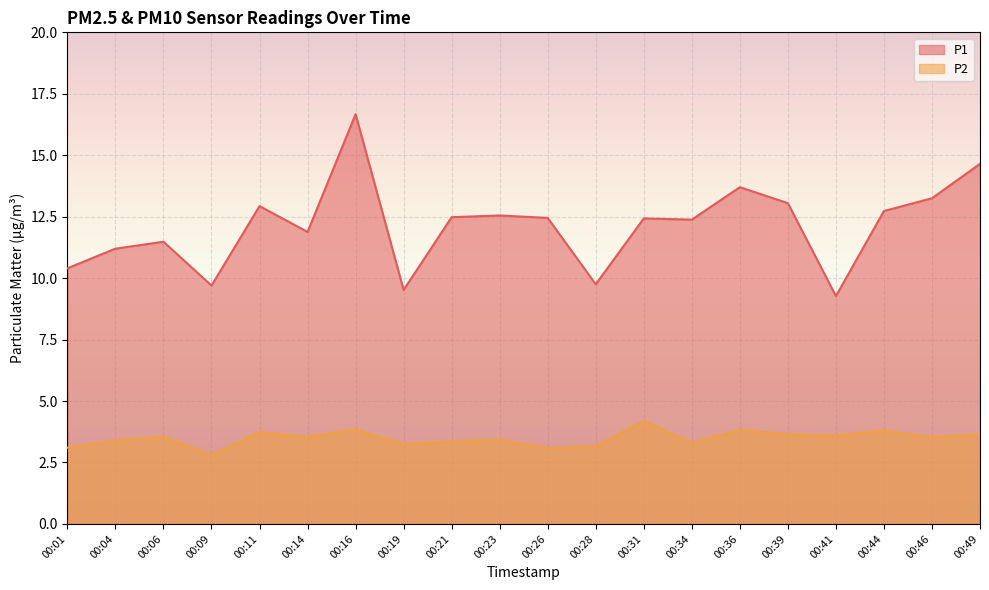

Read the P2 value at 00:14.

3.5